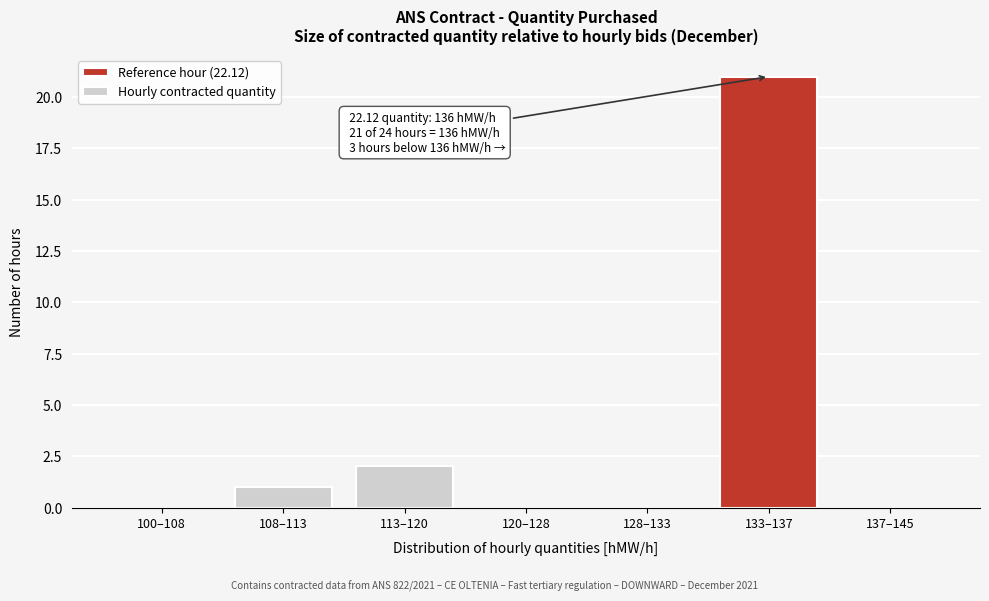

Reading left to right, list all the values displayed in this chart.

100–108=0	108–113=1	113–120=2	120–128=0	128–133=0	133–137=21	137–145=0